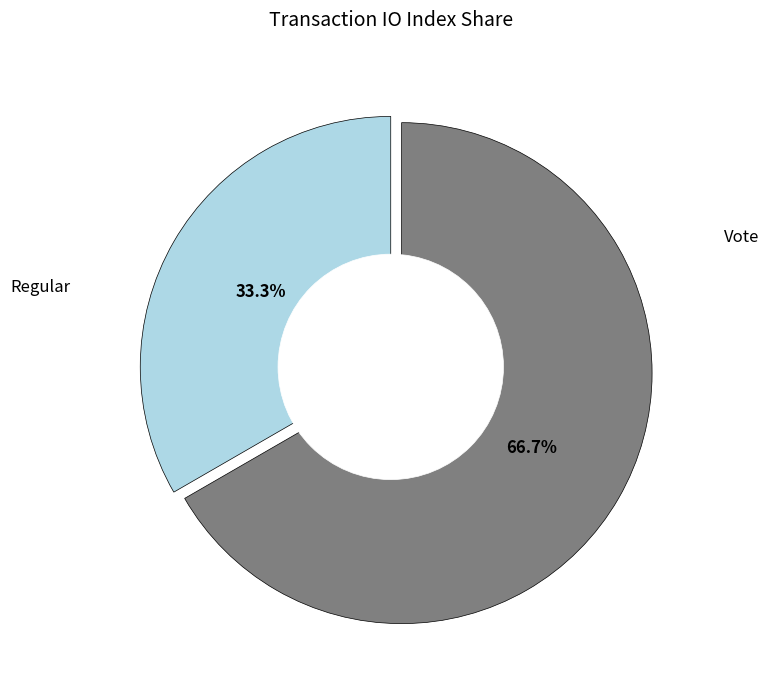

Is there any slice that represents more than half of the pie?

Yes